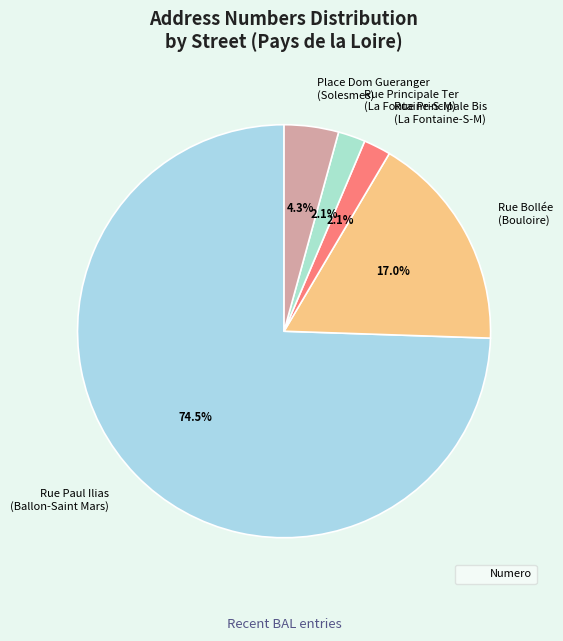

Count the number of slices in the pie.

5